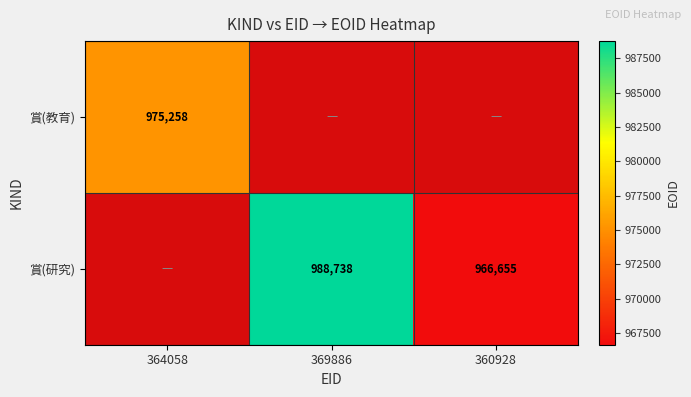

The value of 賞(教育) at 364058 is 1348419. True or false?

False